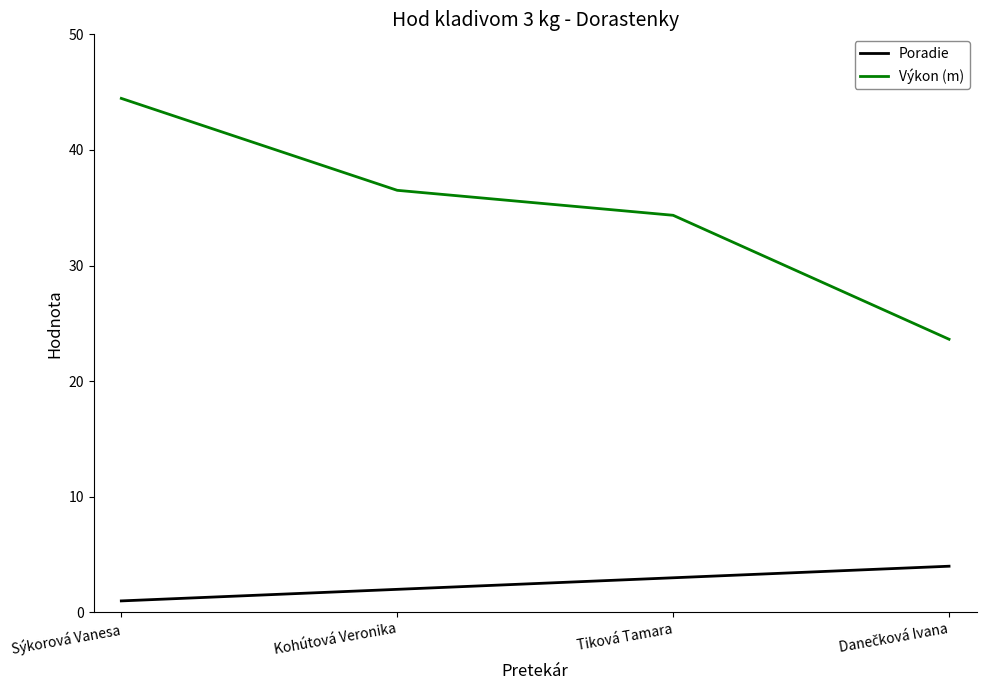

What is the highest value of the Výkon (m) series?

44.5